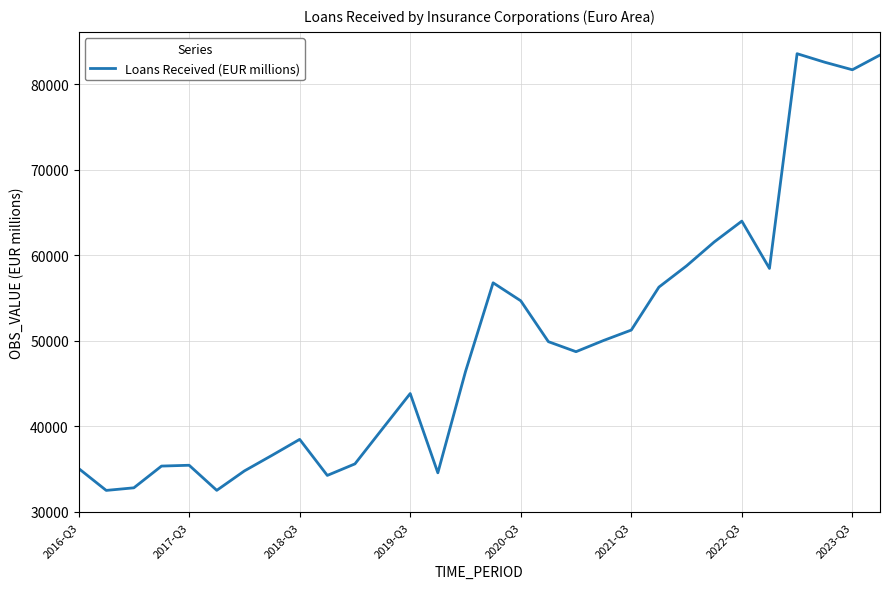

What is the greatest value displayed?

83589.6